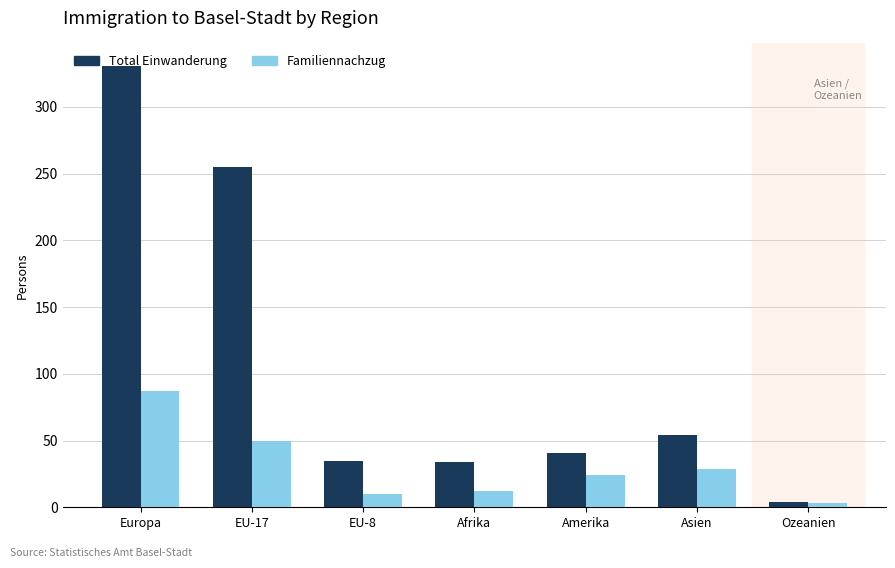

Rank the series at Asien from highest to lowest value.

Total Einwanderung, Familiennachzug